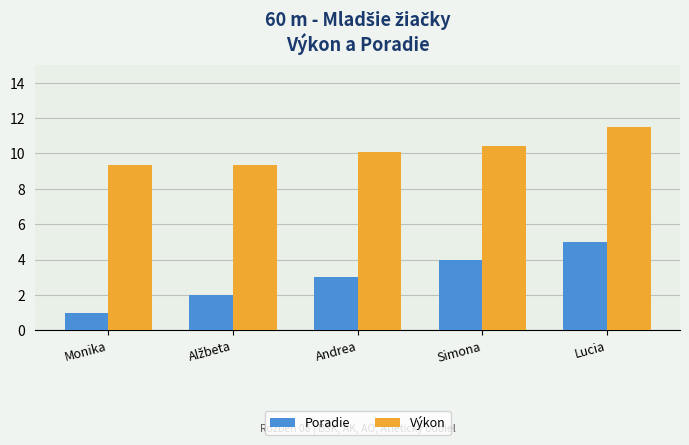

True or false: Výkon has a value of 9.4 at Monika.

True